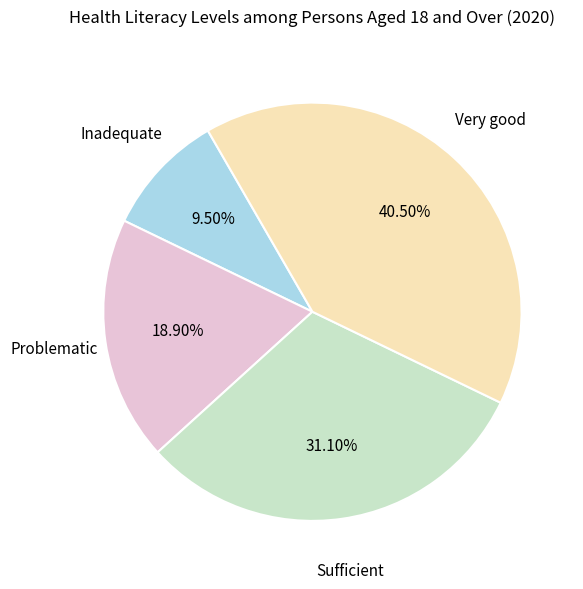

Is there a majority slice in this chart?

No